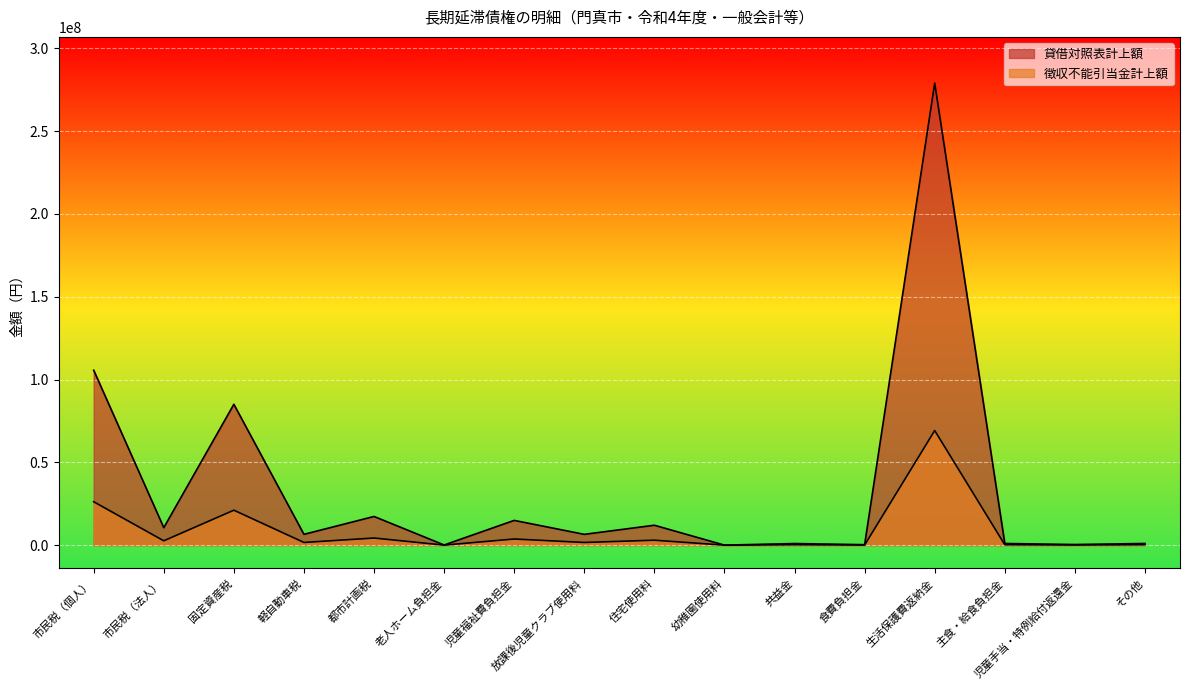

The 徴収不能引当金計上額 series shows 240746 at 共益金. True or false?

True